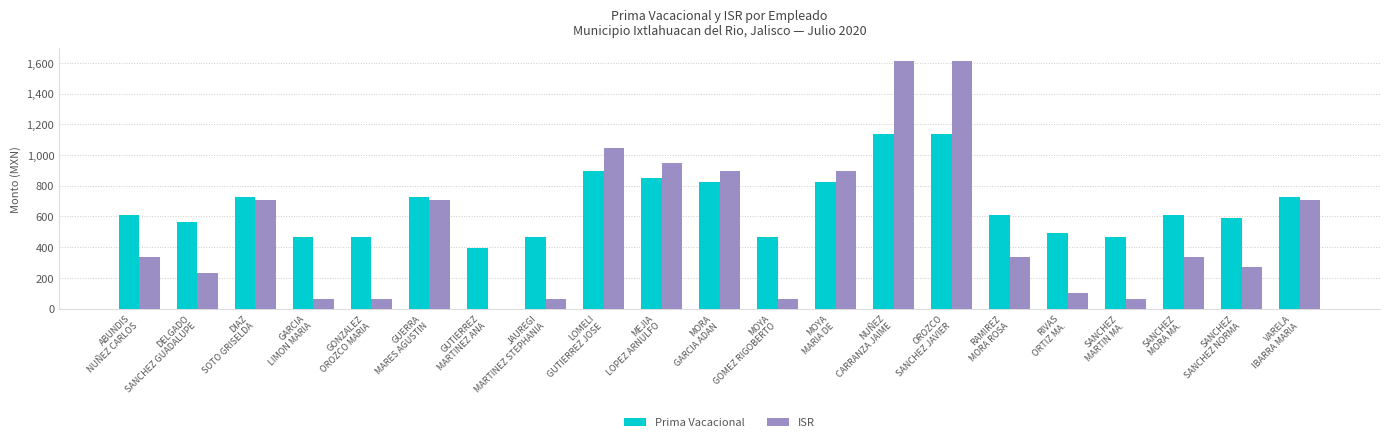

What is the highest value of the ISR series?

1614.6